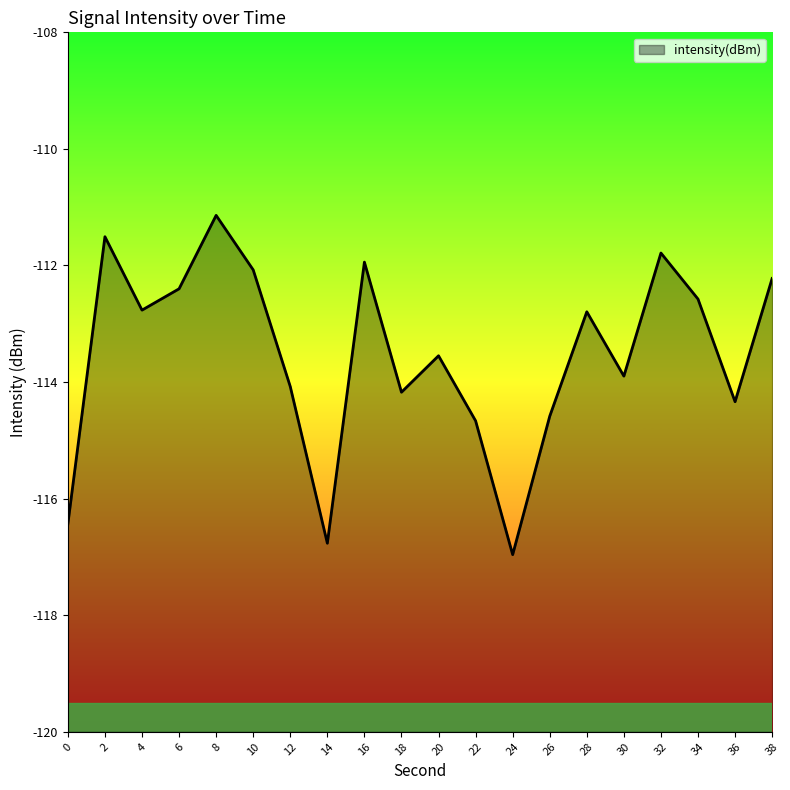

How many values exceed -112?

4